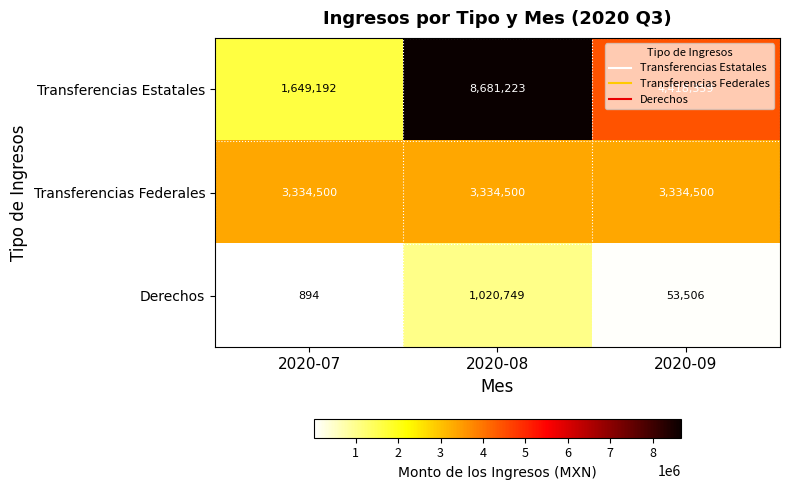

List the series in order of their overall mean, highest first.

Transferencias Estatales, Transferencias Federales, Derechos